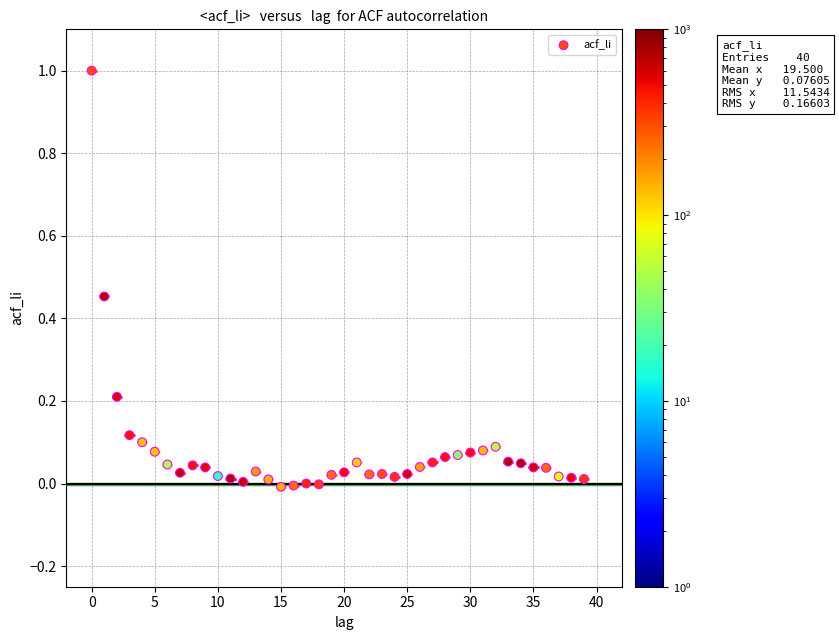

What is the range of Y values (max minus min)?

1.0